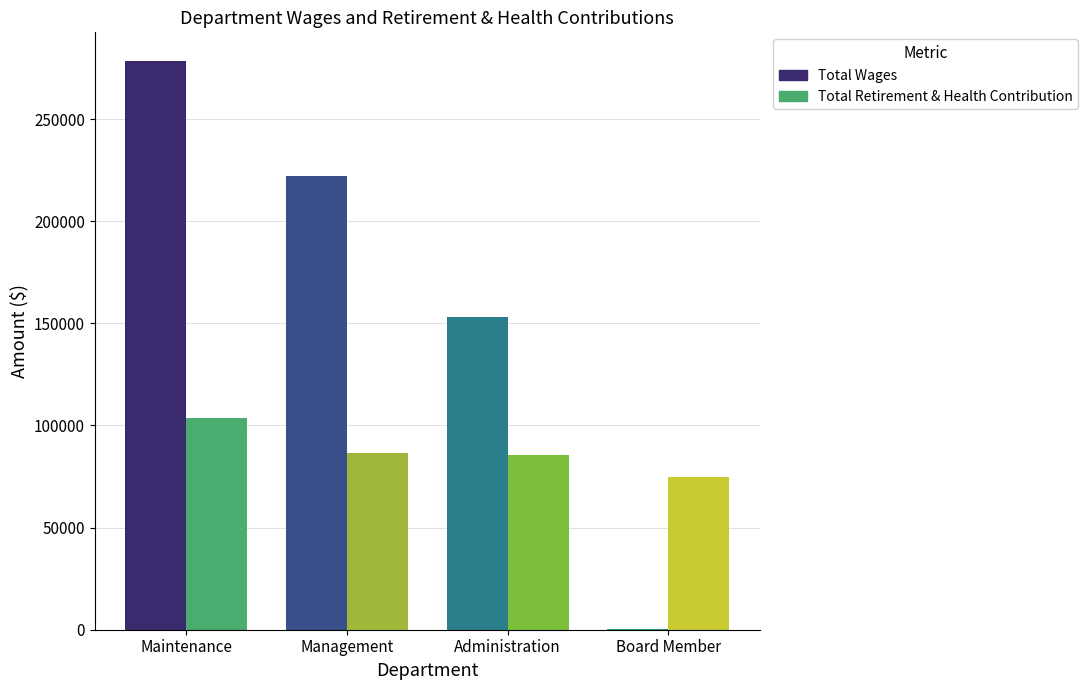

What are all the series names shown in the legend?

Total Wages, Total Retirement & Health Contribution